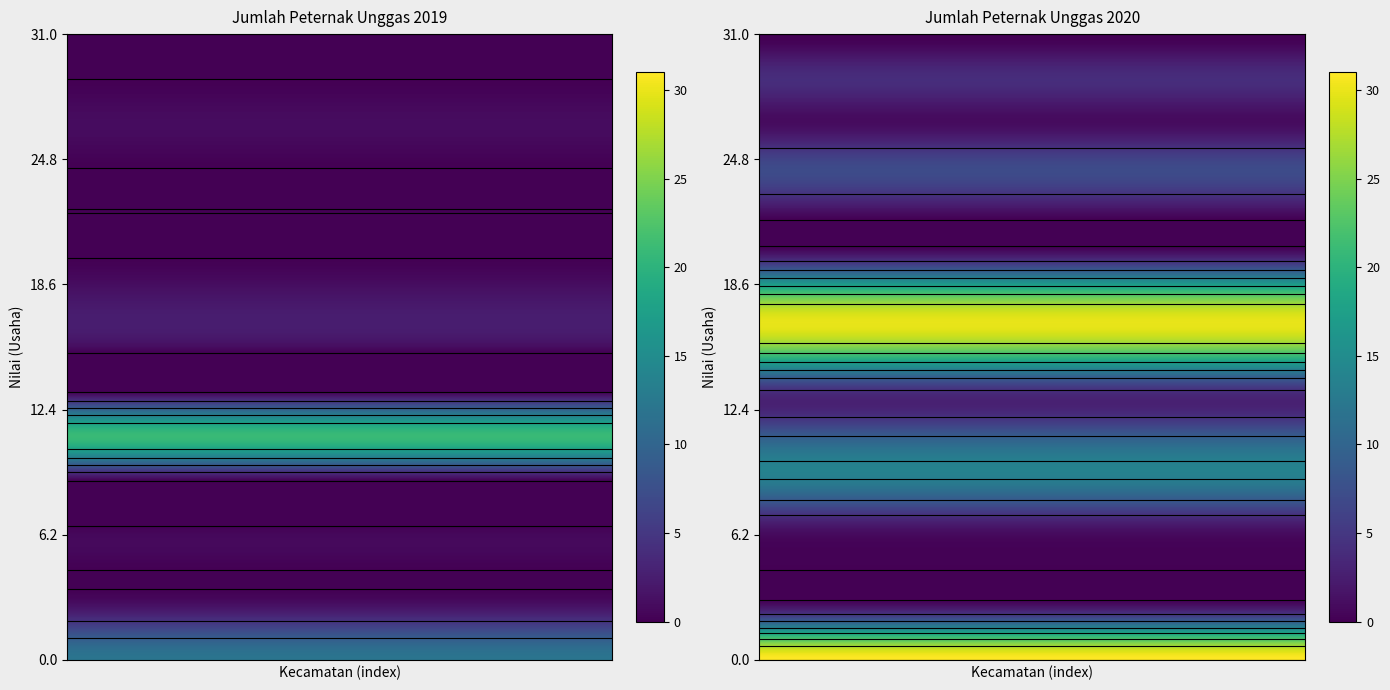

List the labels in order of Tayan Hilir value, smallest first.

2019, 2020